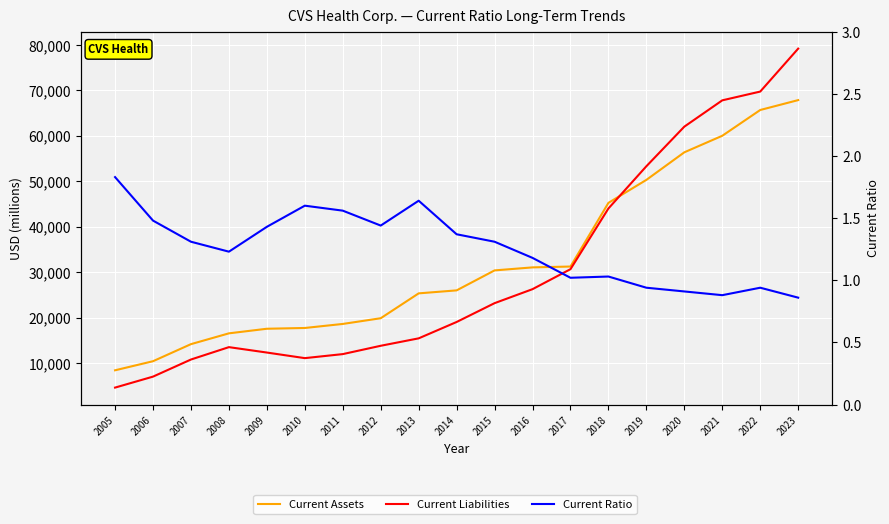

True or false: Current Liabilities and Current Ratio cross at least once.

False